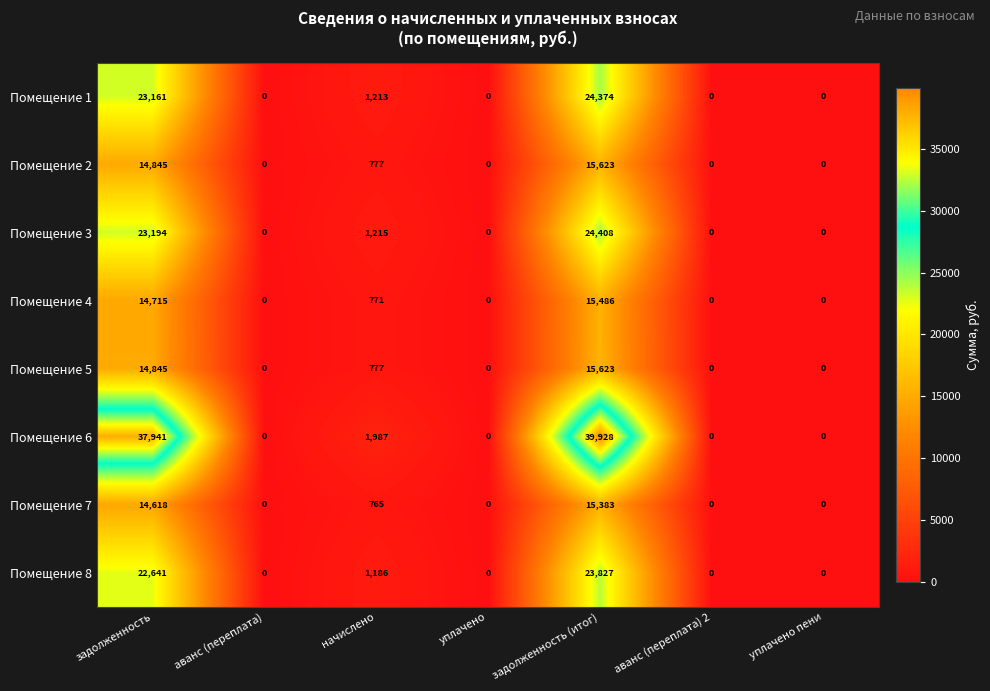

What is the average value of the Помещение 5 series?

4464